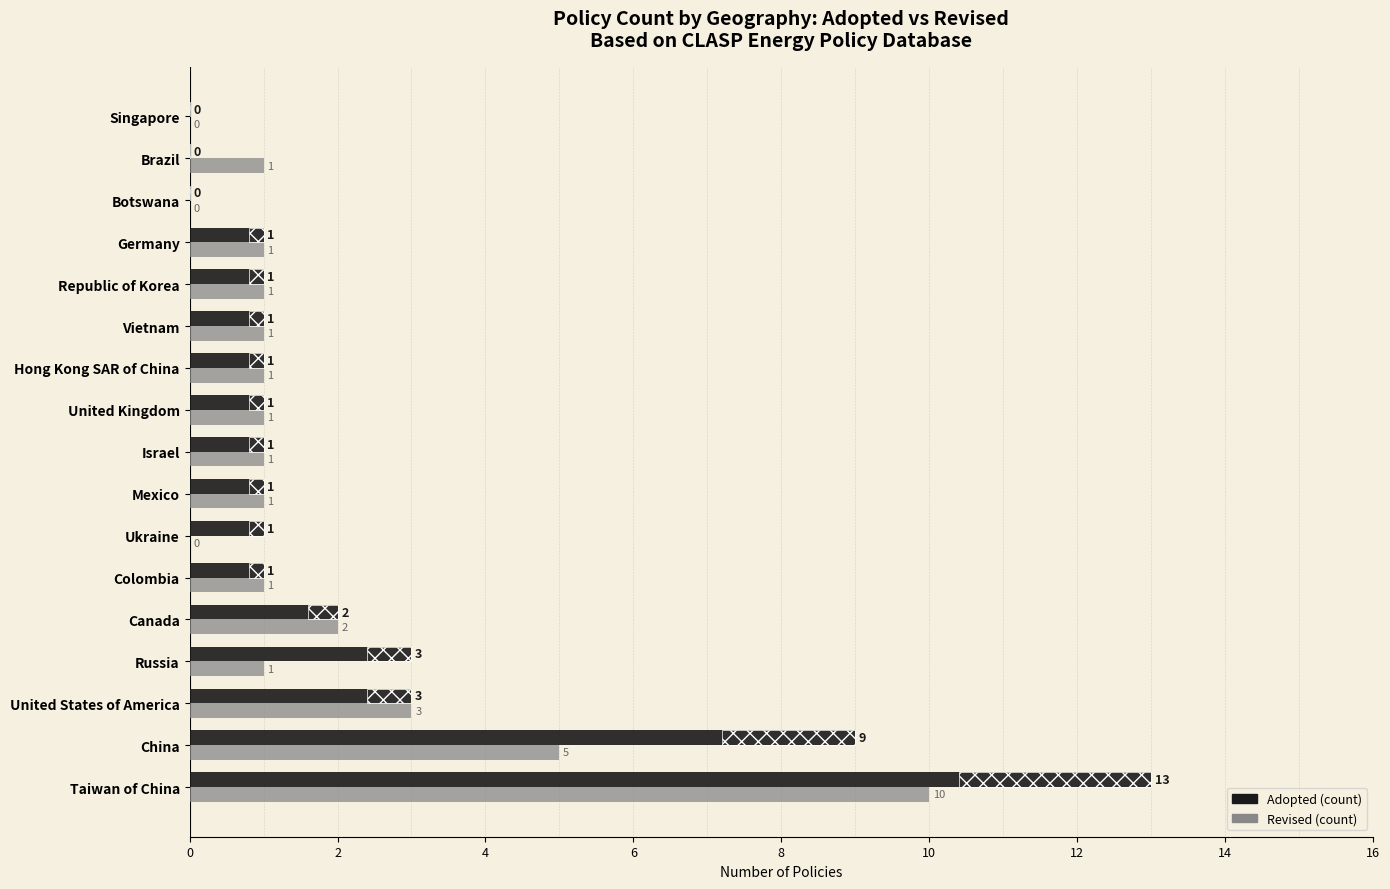

List the series in order of their overall mean, highest first.

Adopted (count), Revised (count)